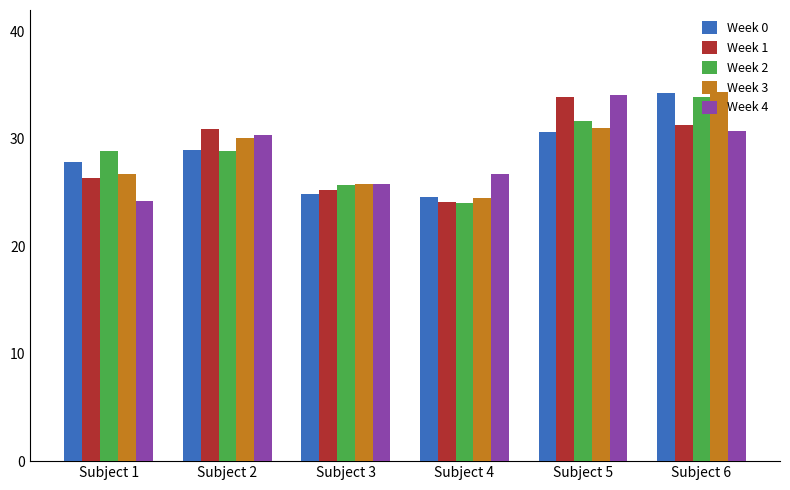

Are the bars grouped side by side (vs. stacked)?

Yes